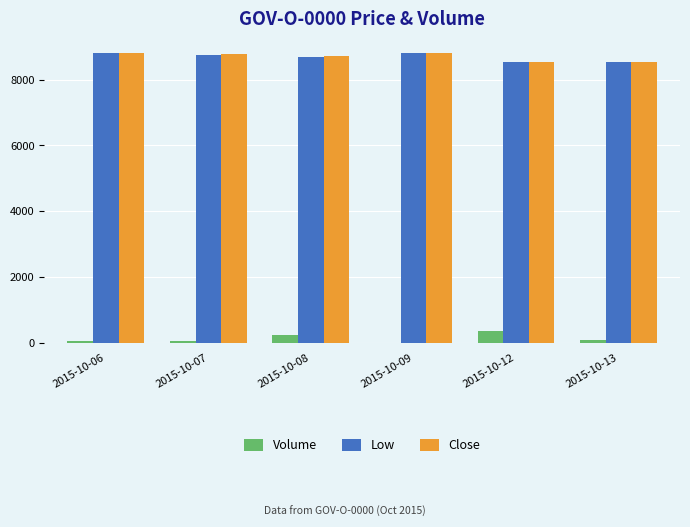

The value of Low at 2015-10-12 is 8530. True or false?

True